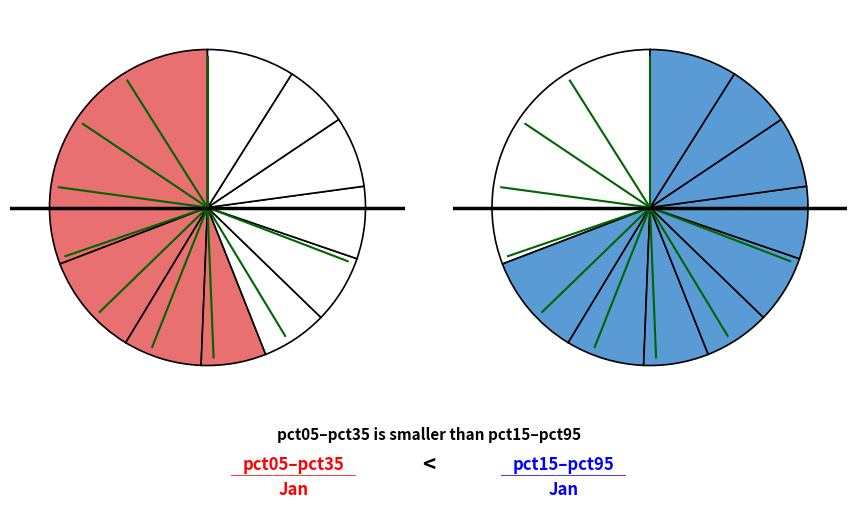

What percentage do pct45 and pct75 together represent?

14.0%